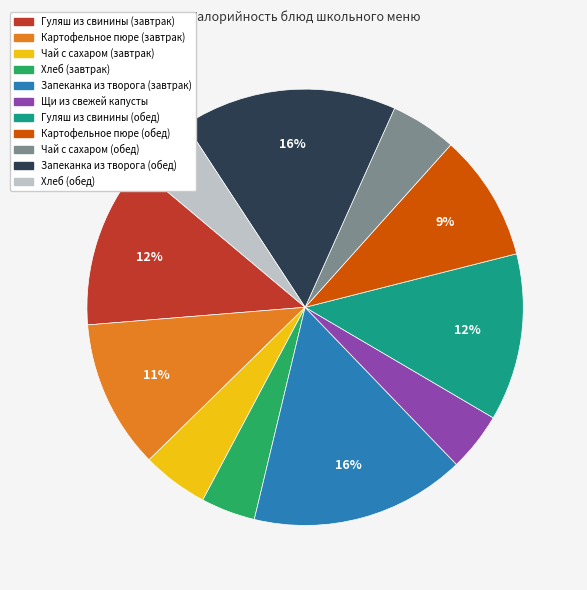

Count the number of slices in the pie.

11